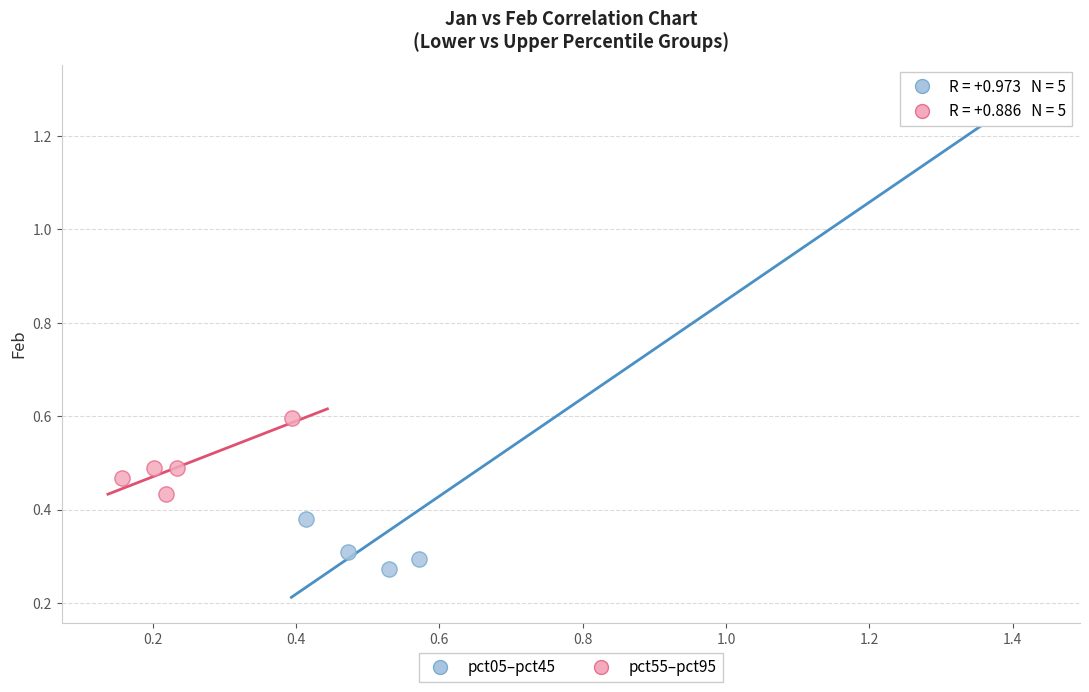

Which series has the largest Y range (max minus min)?

pct05–pct45